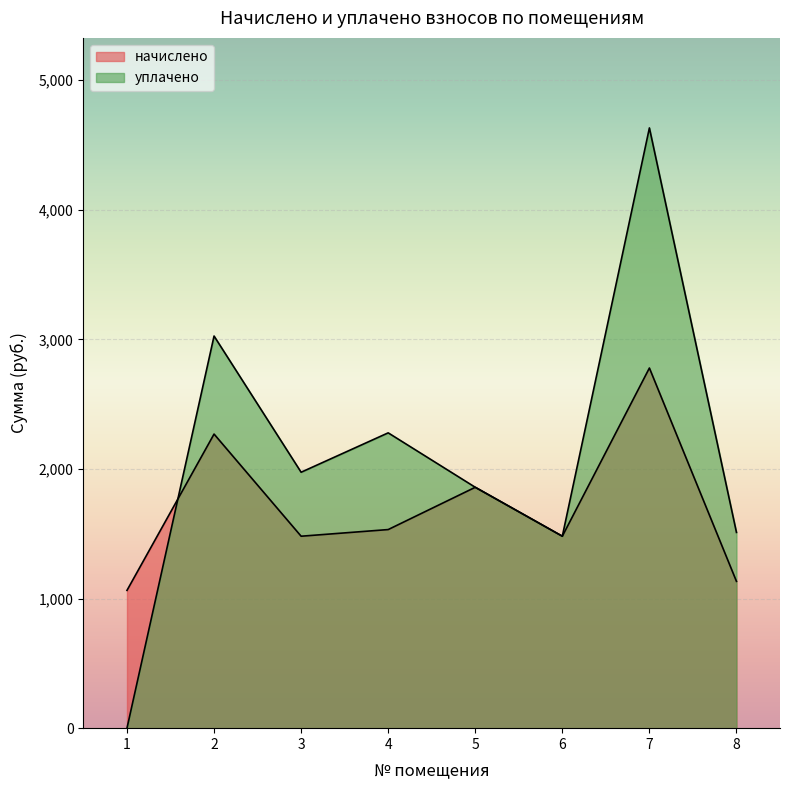

What are all the series names shown in the legend?

начислено, уплачено